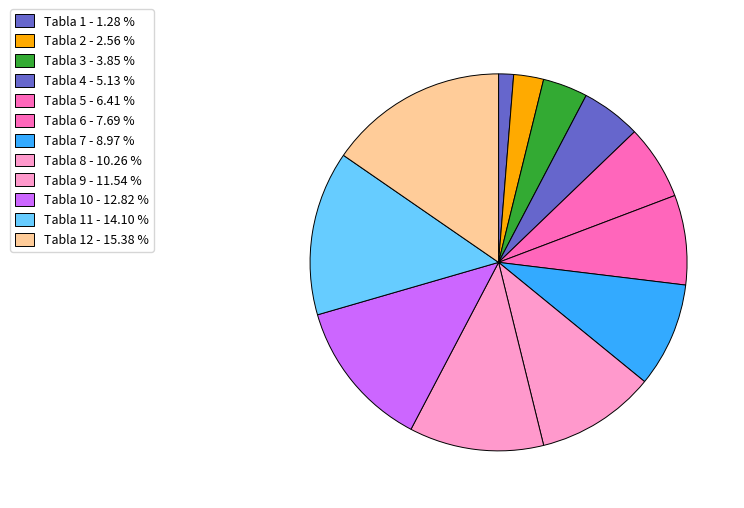

How many segments does this pie chart have?

12